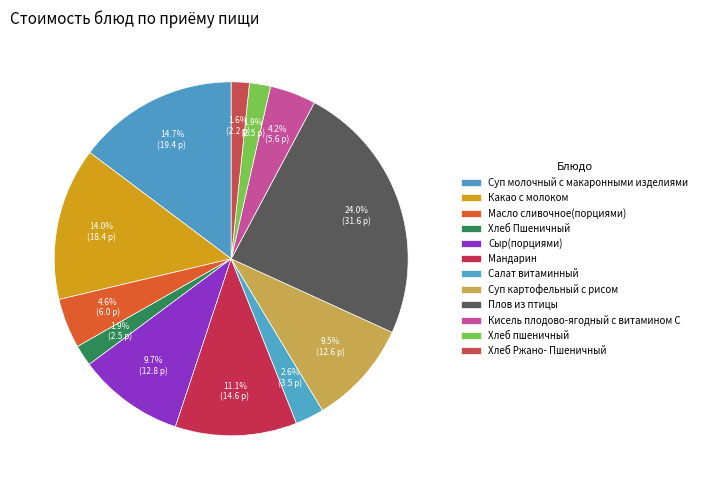

How many segments does this pie chart have?

12